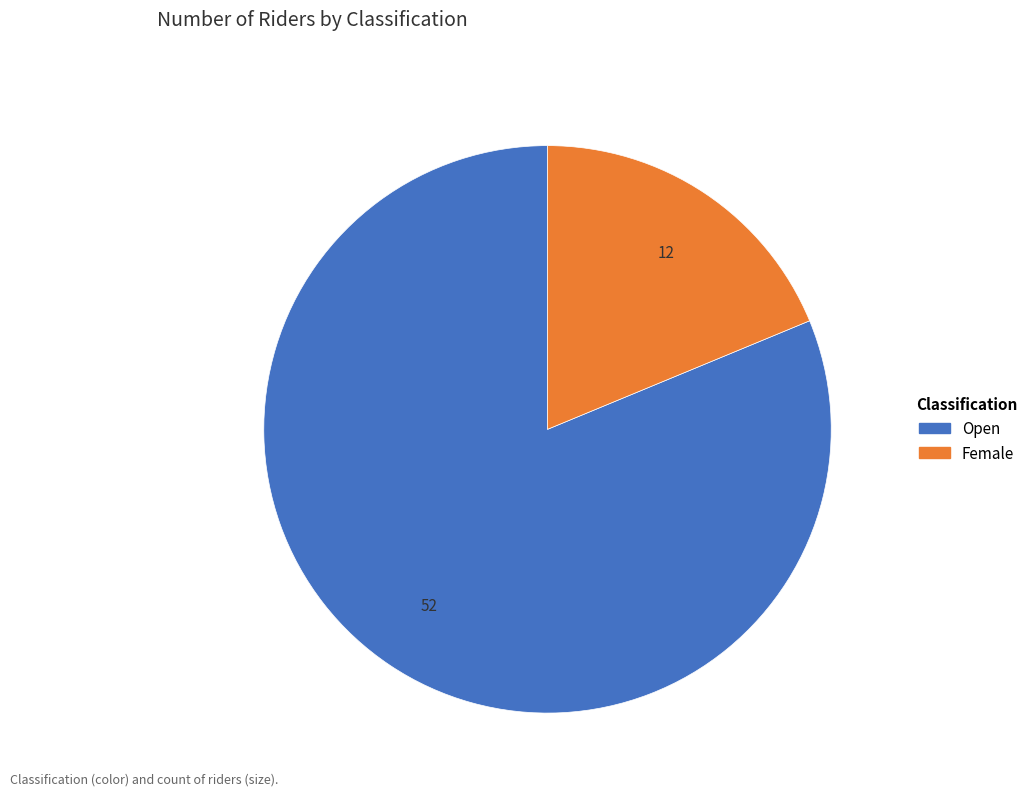

Combined, do Open and Female account for over 50%?

Yes